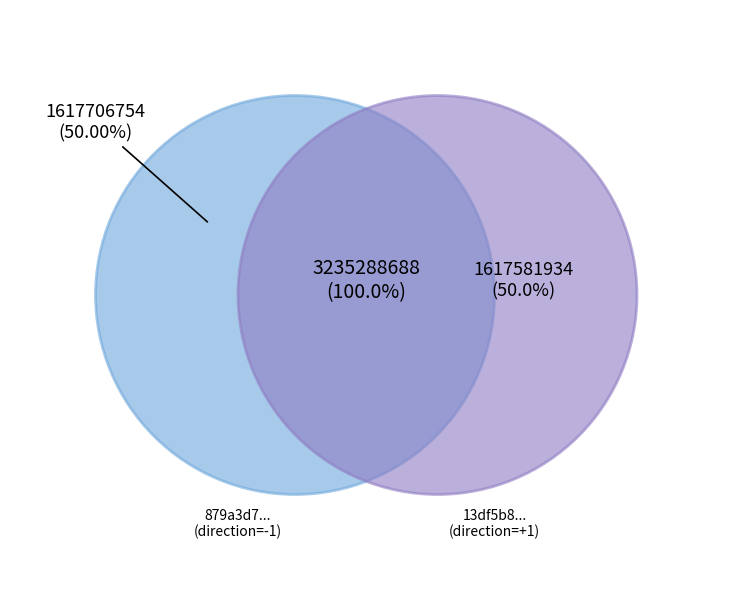

Is it true that value is 44% of the pie?

False